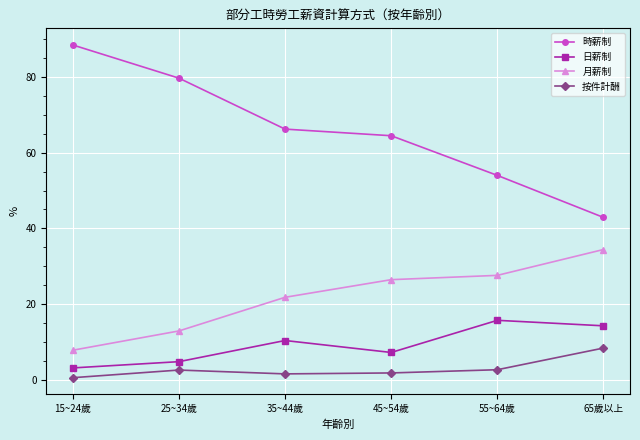

Which series has the widest spread of values?

時薪制